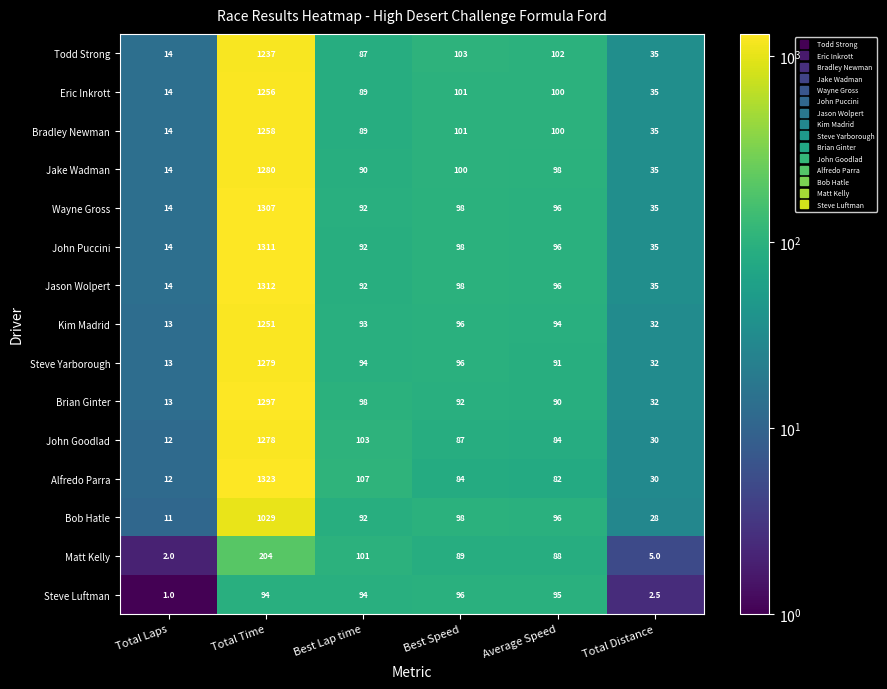

Is it true that Bob Hatle equals 4.6 at Total Laps?

False